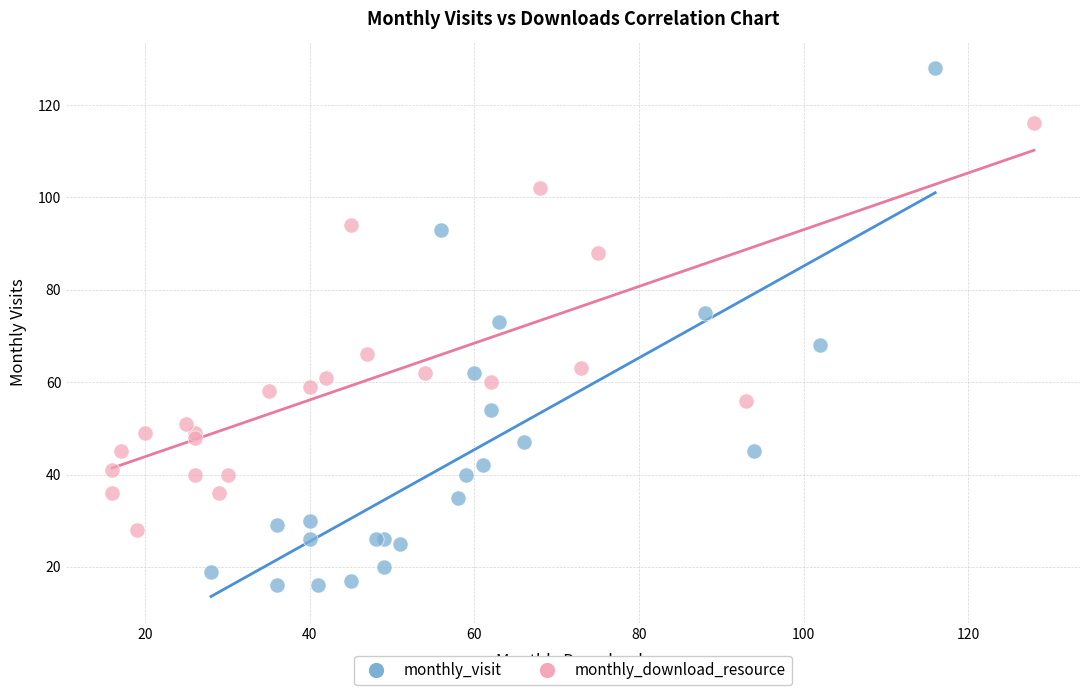

Which series contains the highest Y value?

monthly_visit